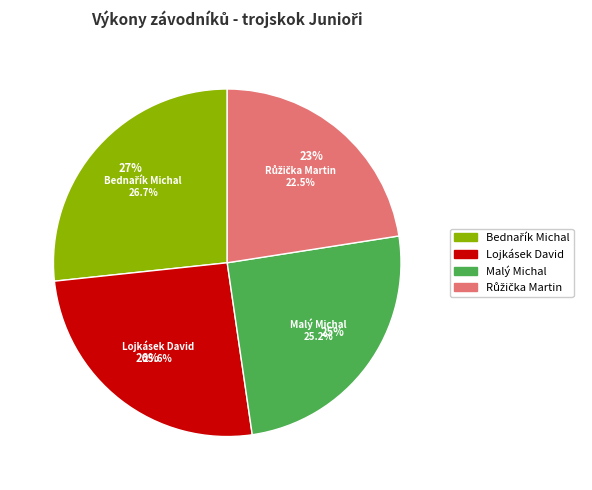

What is the total percentage of Růžička Martin and Lojkásek David?

48.1%